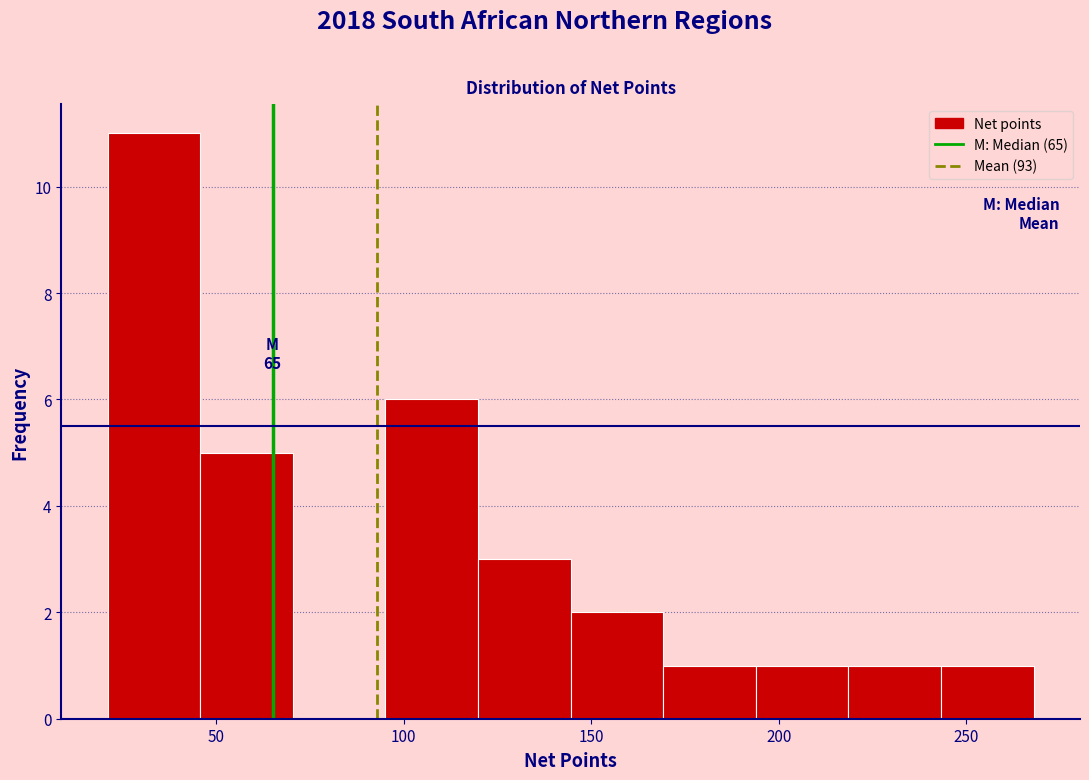

Which range on the x-axis has the tallest bar?

20 to 45